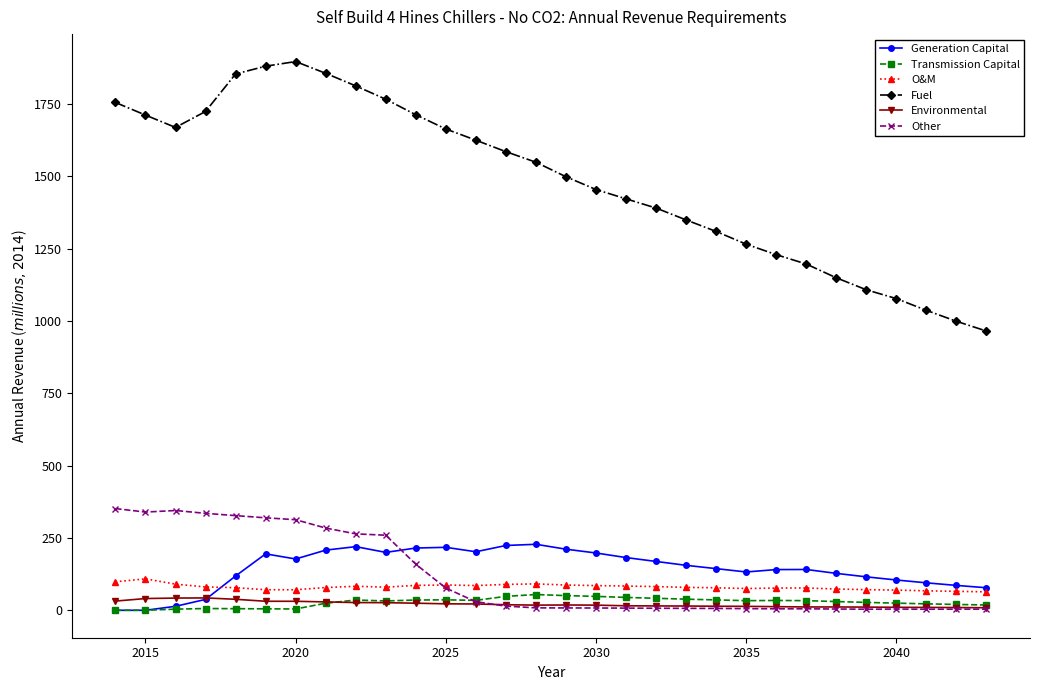

What is the sum of all Transmission Capital values?

827.7